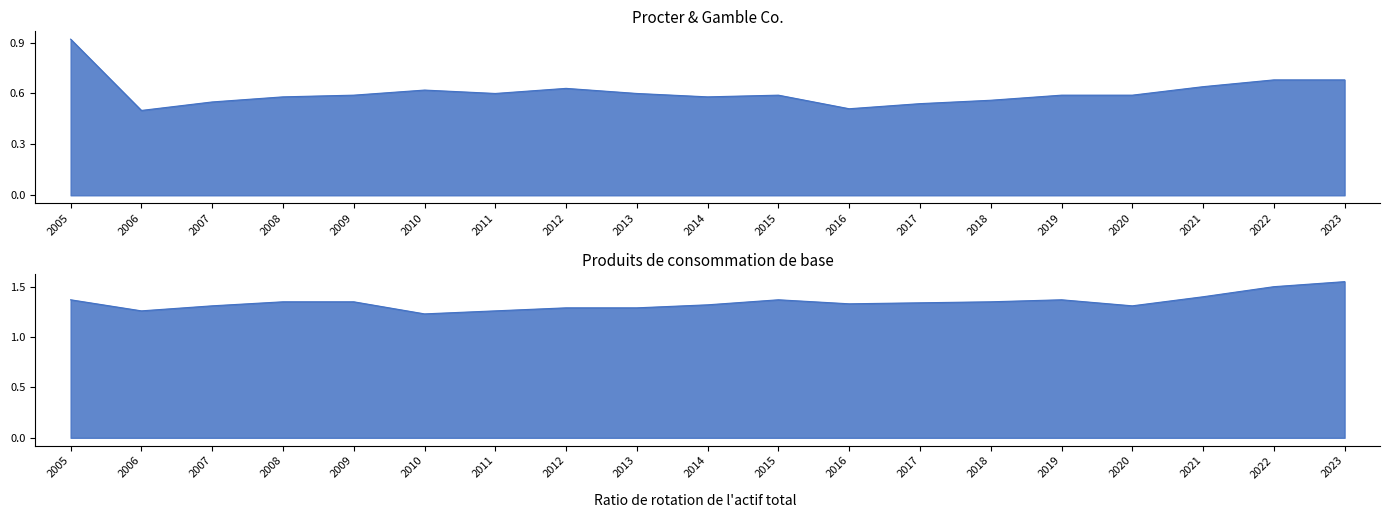

At which category is the sum across all series the highest?

2005